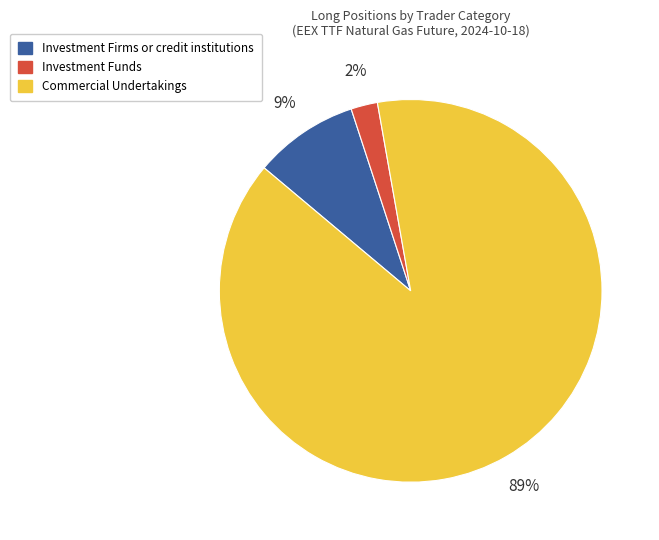

The Commercial Undertakings slice represents 89% of the pie. True or false?

True